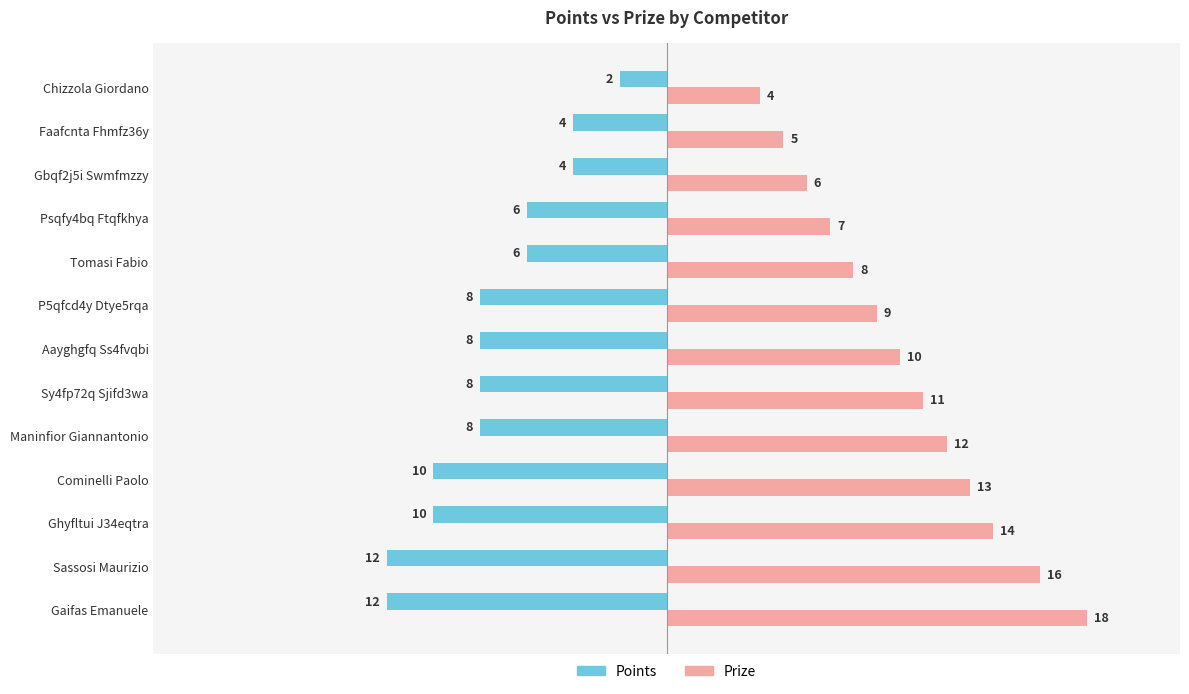

At which category is the sum across all series the highest?

Gaifas Emanuele